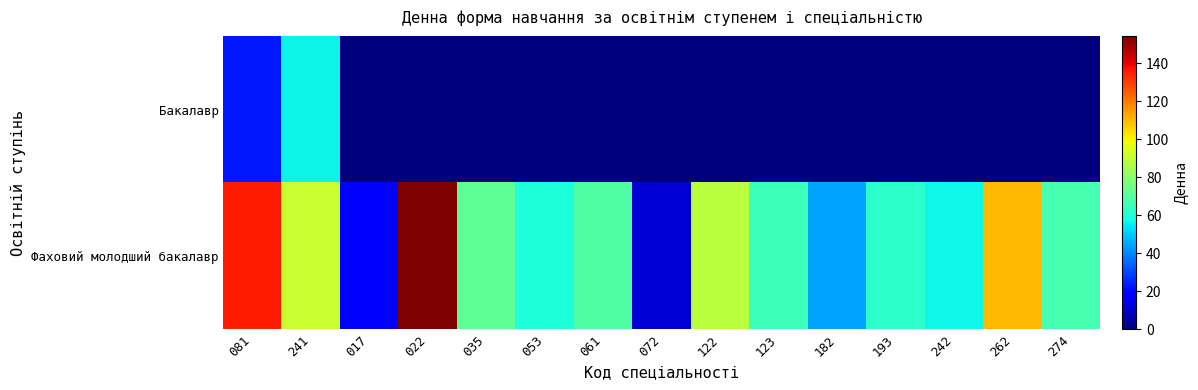

At which category does the chart reach its minimum across all series?

017